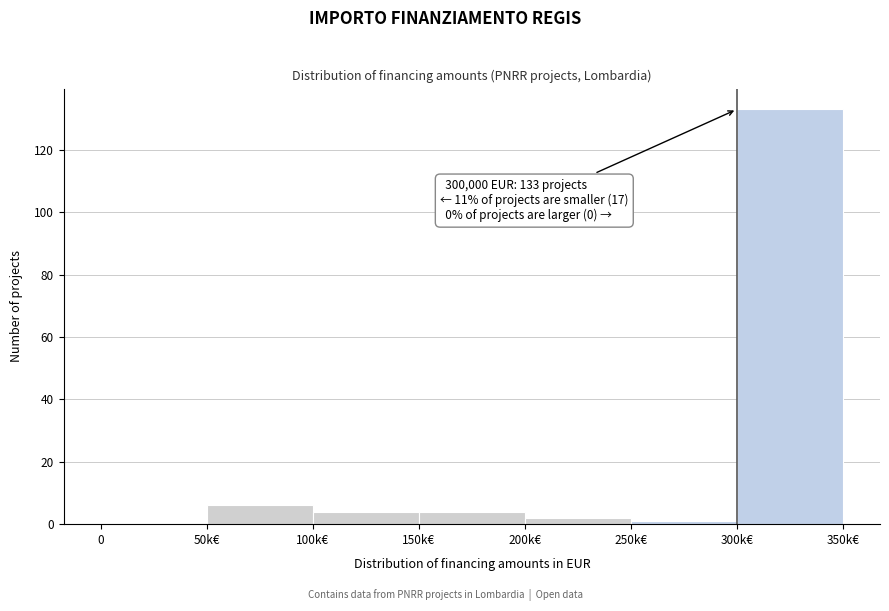

Reading left to right, what are all the values shown in this chart?

0=0	50k€=6	100k€=4	150k€=4	200k€=2	250k€=1	300k€=133